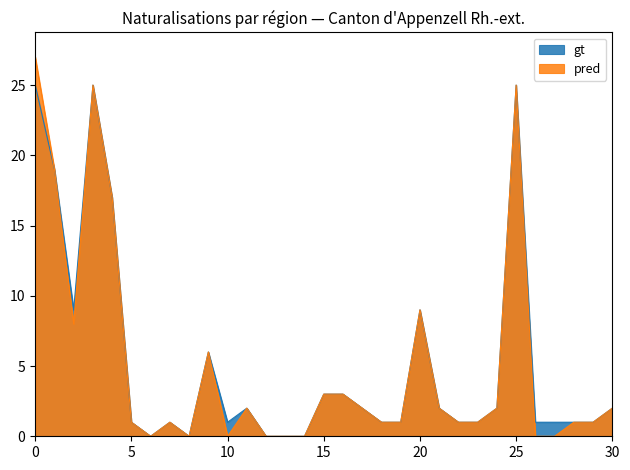

What is the highest value of the pred series?

27